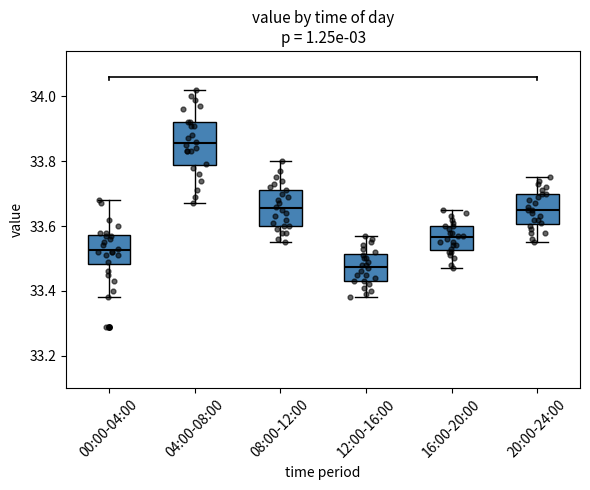

Reading left to right, transcribe this box plot: for each box, give where its median line is, the range the box spans, and where its two whiskers end, as read against the y-axis. The values are not printed on the chart, so give them approximately, as read against the axis.

00:00-04:00: median 33.52, box 33.48 to 33.58, whiskers 33.38 to 33.68
04:00-08:00: median 33.86, box 33.78 to 33.92, whiskers 33.68 to 34.02
08:00-12:00: median 33.66, box 33.60 to 33.72, whiskers 33.56 to 33.80
12:00-16:00: median 33.48, box 33.44 to 33.52, whiskers 33.38 to 33.58
16:00-20:00: median 33.56, box 33.52 to 33.60, whiskers 33.48 to 33.66
20:00-24:00: median 33.66, box 33.60 to 33.70, whiskers 33.56 to 33.76